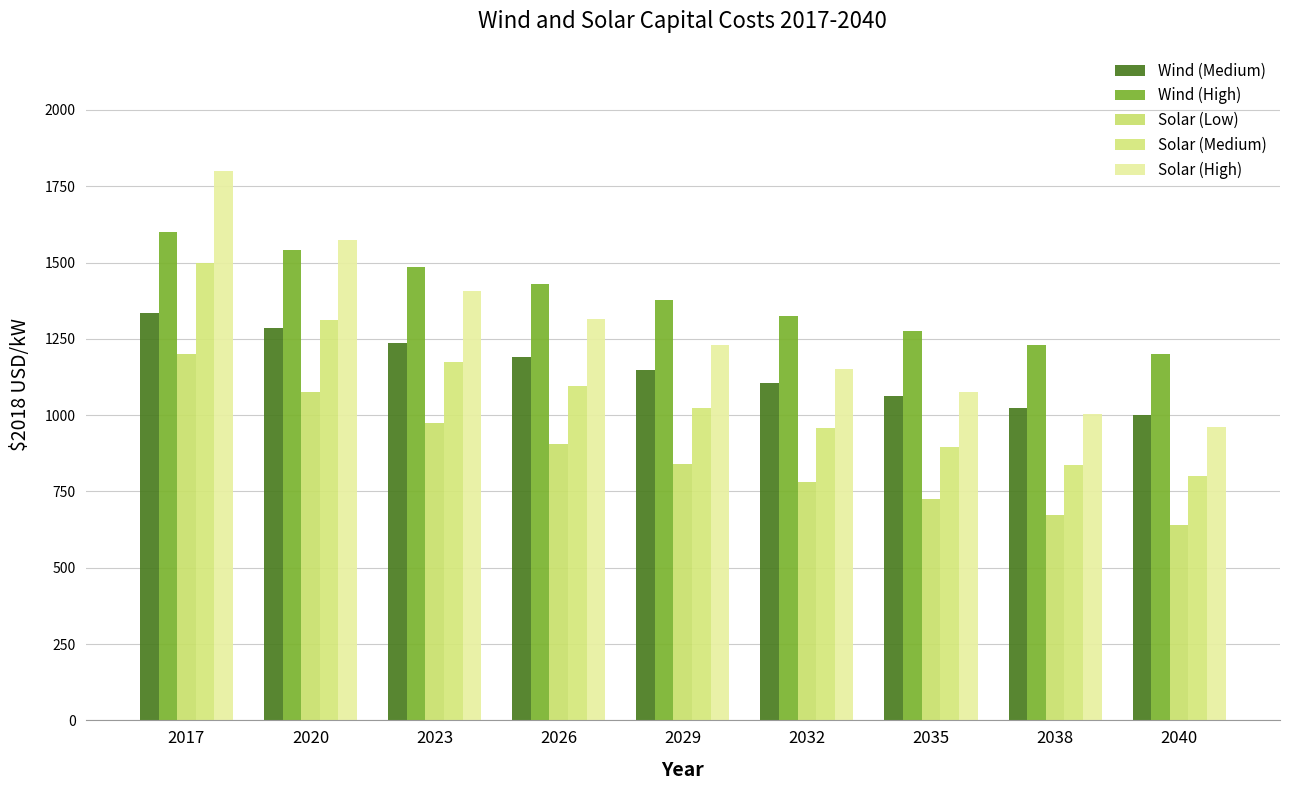

Reading left to right, what are all the values shown in this chart?

Wind (Medium): 2017=1333.0	2020=1284.0	2023=1237.0	2026=1192.0	2029=1148.0	2032=1105.0	2035=1064.0	2038=1025.0	2040=1000.0
Wind (High): 2017=1599.6	2020=1540.8	2023=1484.4	2026=1430.4	2029=1377.6	2032=1326.0	2035=1276.8	2038=1230.0	2040=1200.0
Solar (Low): 2017=1200.0	2020=1075.7	2023=975.5	2026=905.6	2029=840.7	2032=780.4	2035=724.5	2038=672.5	2040=640.0
Solar (Medium): 2017=1500.0	2020=1312.0	2023=1173.3	2026=1096.6	2029=1024.9	2032=958.0	2035=895.4	2038=836.9	2040=800.0
Solar (High): 2017=1800.0	2020=1574.4	2023=1407.9	2026=1315.9	2029=1229.9	2032=1149.6	2035=1074.4	2038=1004.2	2040=960.0